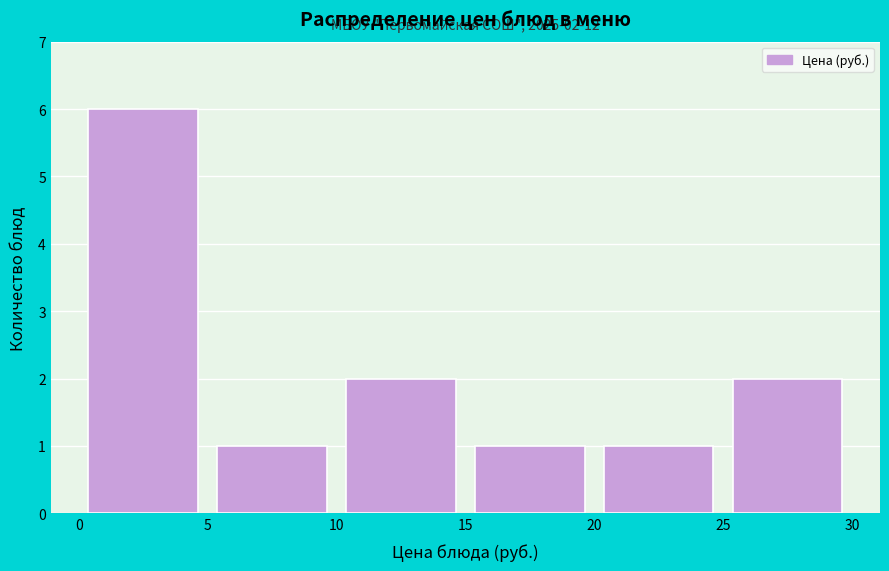

Over which range of the x-axis is the bar tallest?

0 to 5